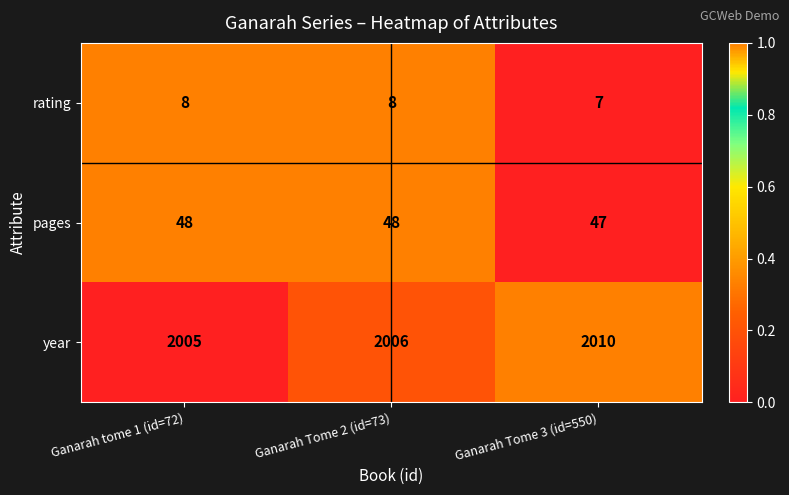

Reading left to right, transcribe all the data shown in this chart.

rating: 8	8	7
pages: 48	48	47
year: 2005	2006	2010